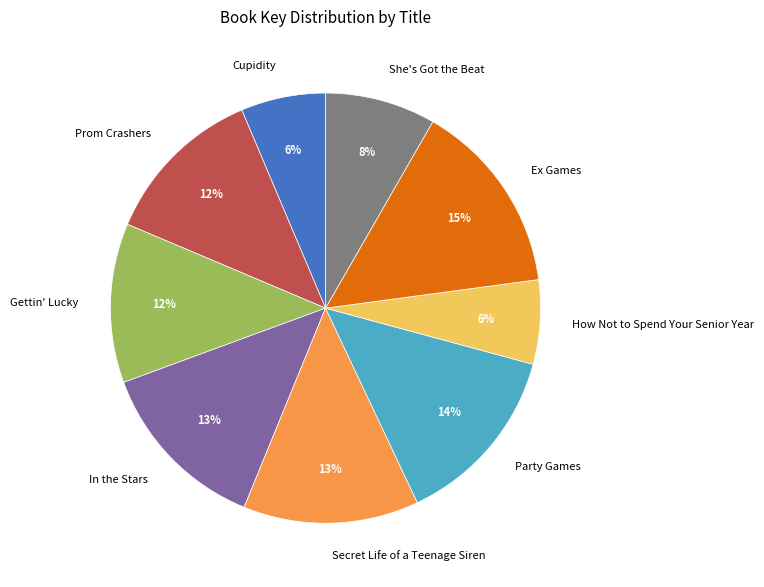

Do Secret Life of a Teenage Siren and Gettin' Lucky together represent more than half of the pie?

No